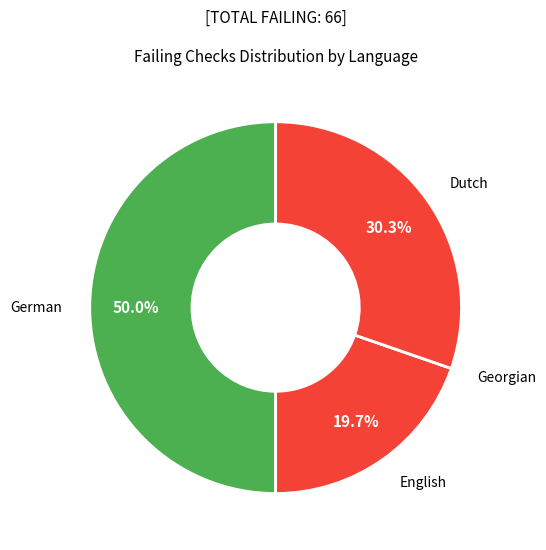

Is it true that Dutch is 30% of the pie?

True